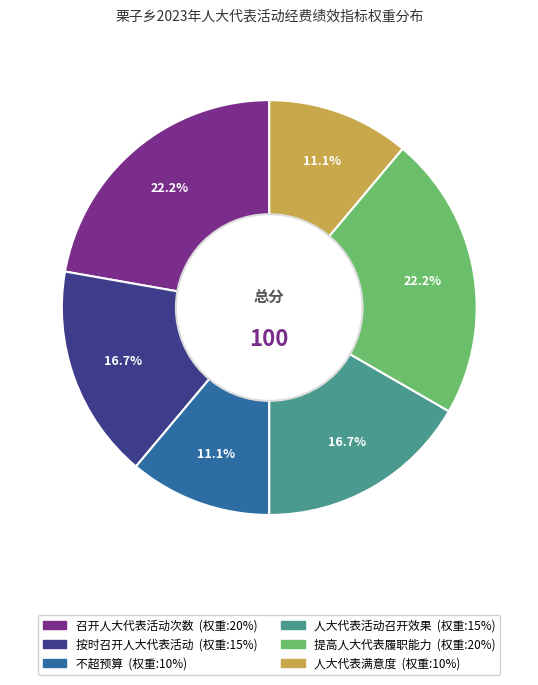

What portion of the pie excludes 提高人大代表履职能力?

77.8%